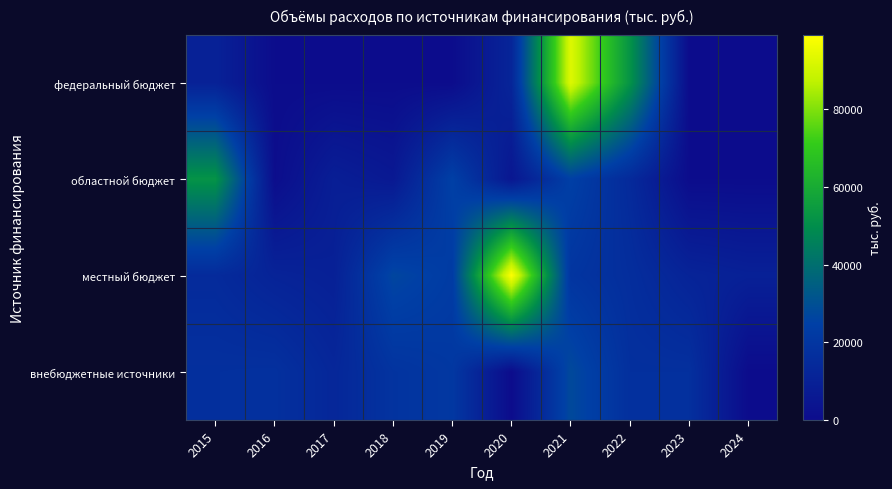

At how many categories does at least one series exceed 23747?

6